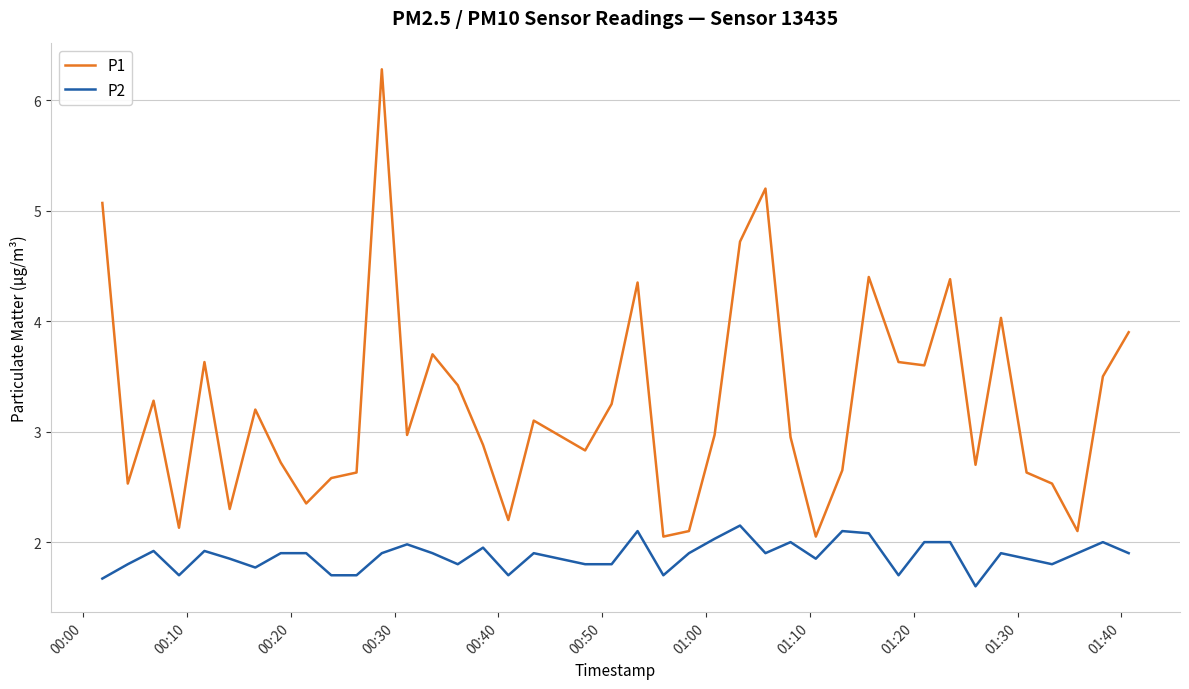

Is this an area chart (filled region under the line)?

No